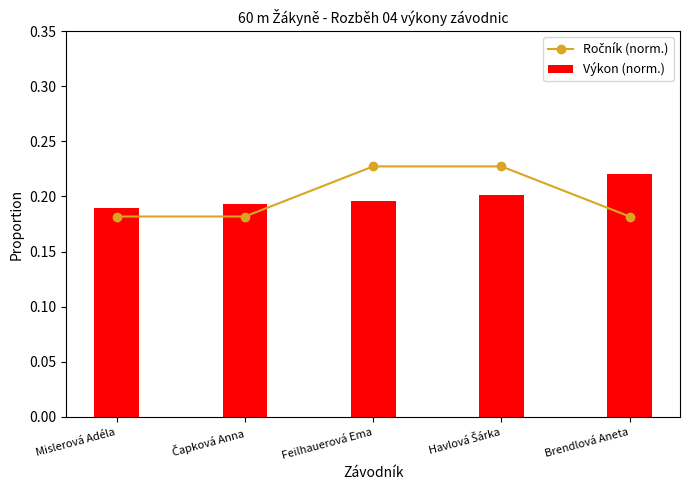

The Výkon (norm.) series shows 0.2 at Brendlová Aneta. True or false?

True